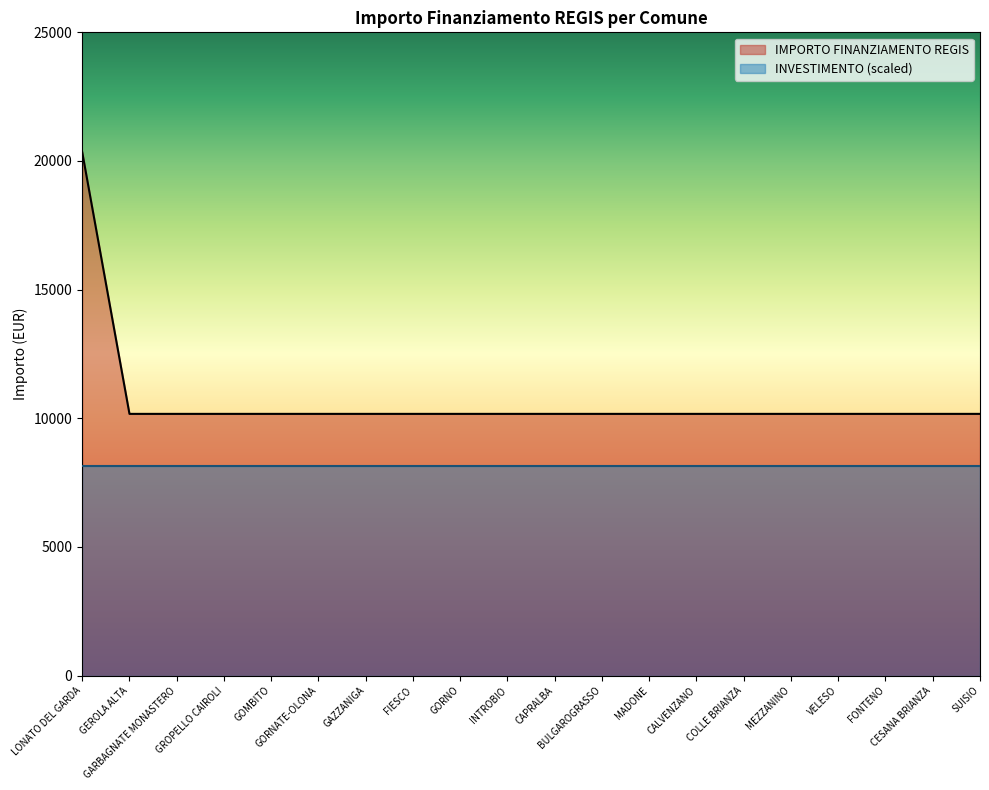

What is the ratio of the value at GORNO to the value at CESANA BRIANZA?

1.0